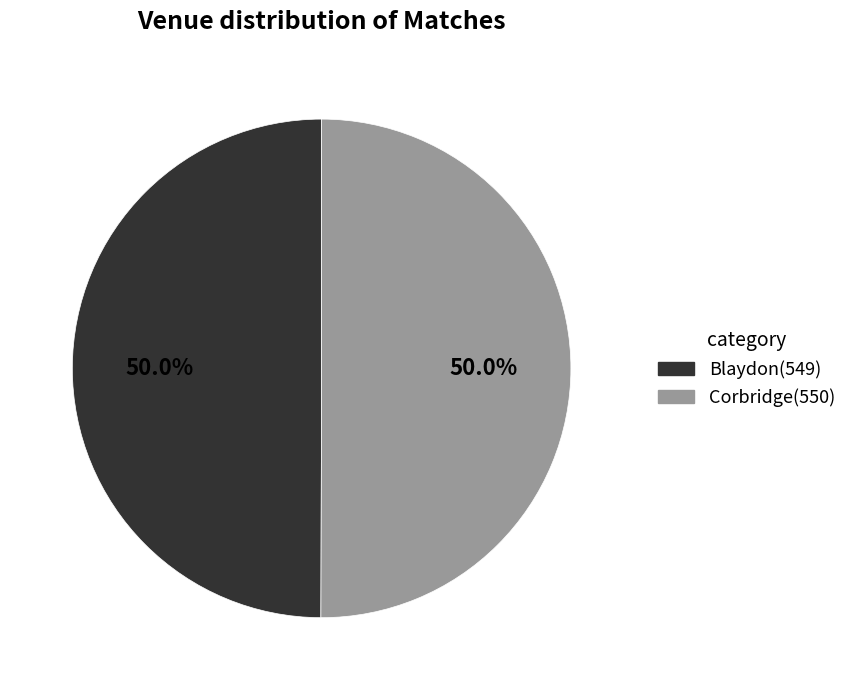

Approximately how many times larger is the value at Blaydon compared to Corbridge?

1.0